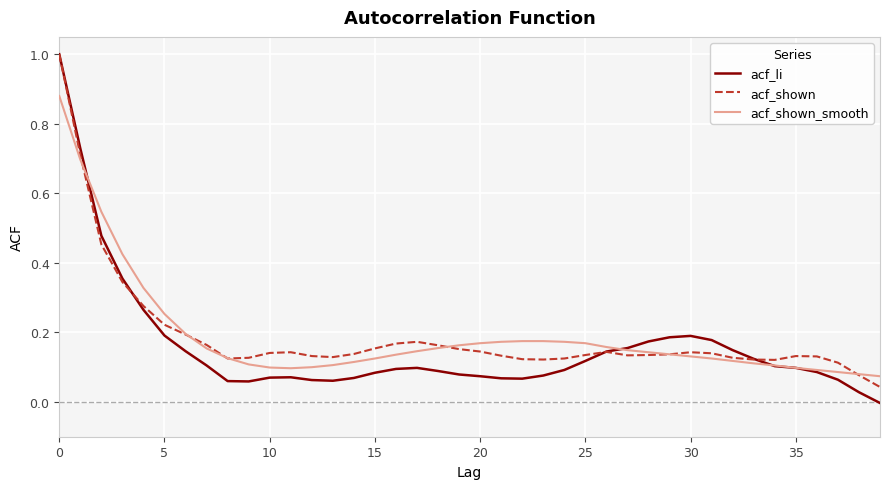

What is the highest value of the acf_shown series?

1.0